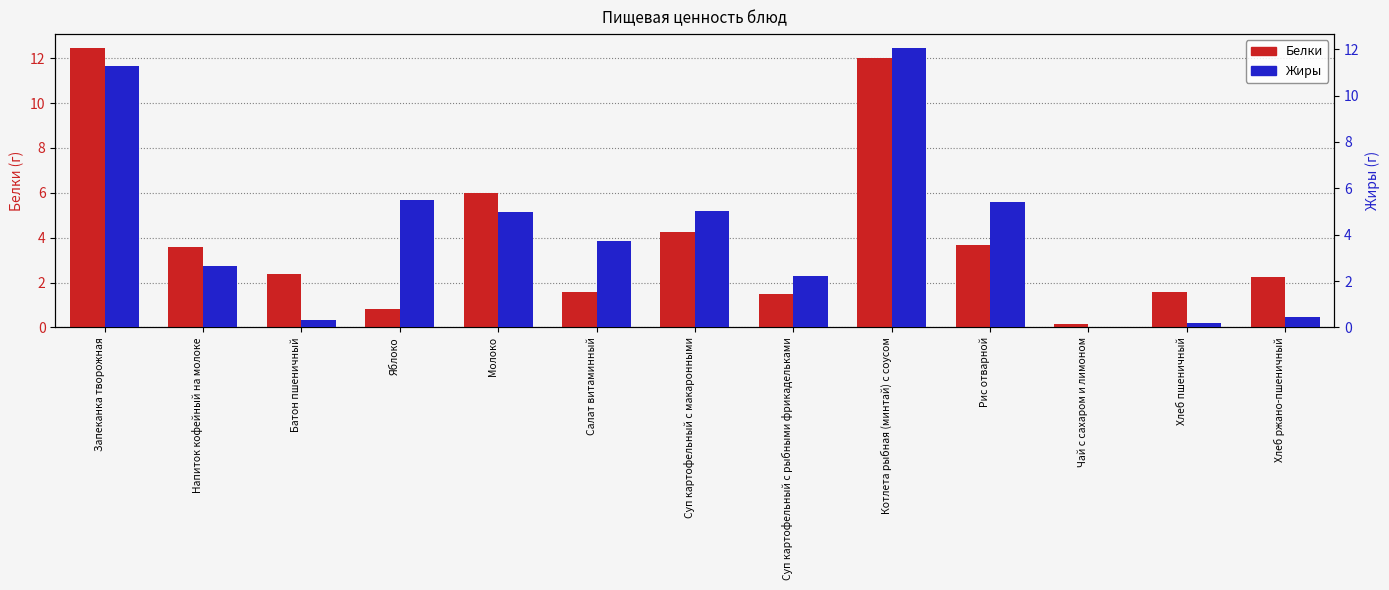

At which label is Белки closest to 6?

Молоко